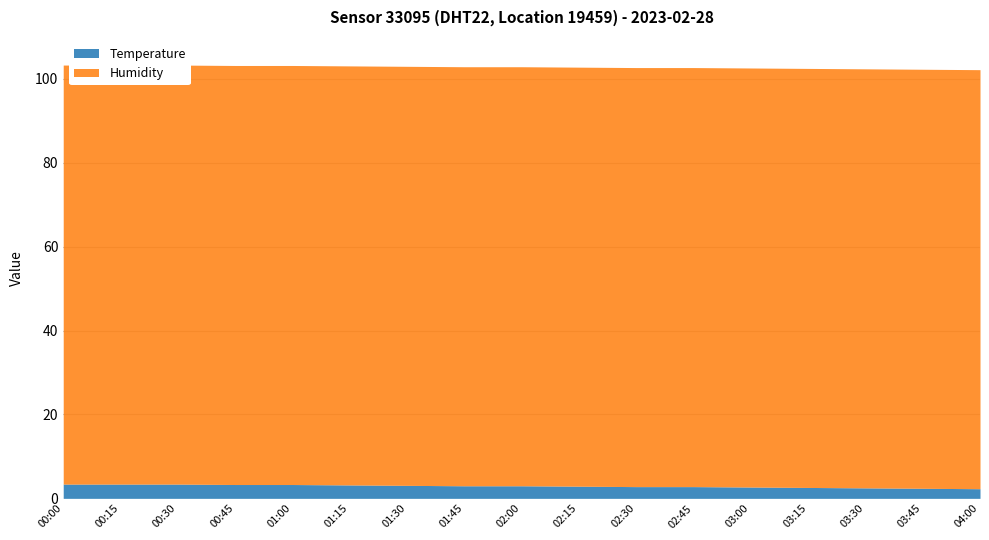

Between 00:15 and 03:30, which series saw the biggest shift?

temperature